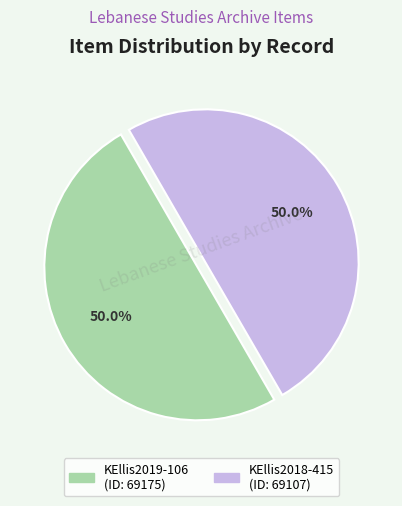

Is it true that KEllis2018-415 is 62% of the pie?

False